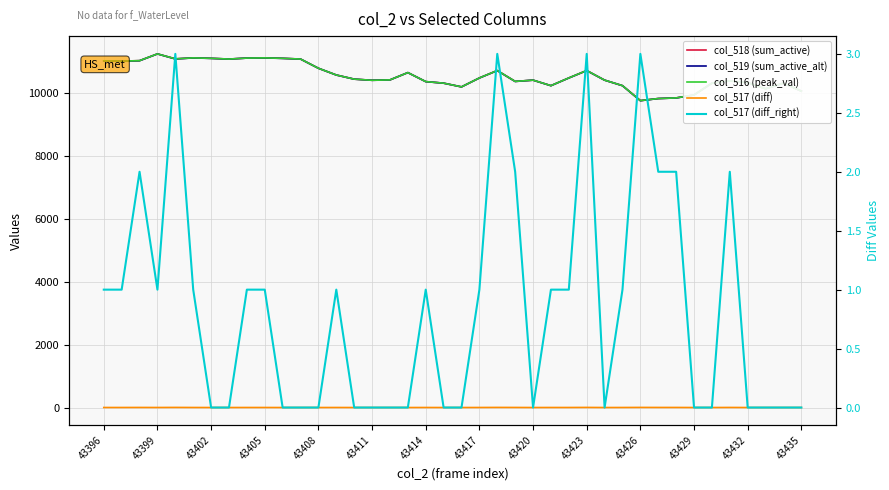

How many positive values does the col_517 (diff_right) series have?

21